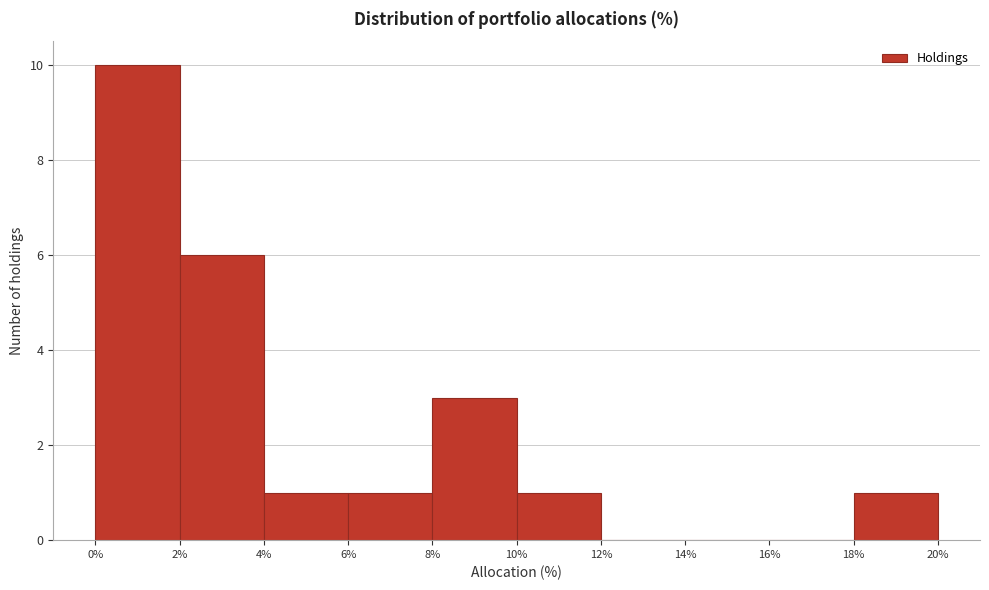

Reading left to right, list every bar in this chart as the range it spans on the x-axis followed by its height. The values are not printed on the chart, so give them approximately, as read against the axis.

0% to 2%: 10
2% to 4%: 6
4% to 6%: 1
6% to 8%: 1
8% to 10%: 3
10% to 12%: 1
12% to 14%: 0
14% to 16%: 0
16% to 18%: 0
18% to 20%: 1